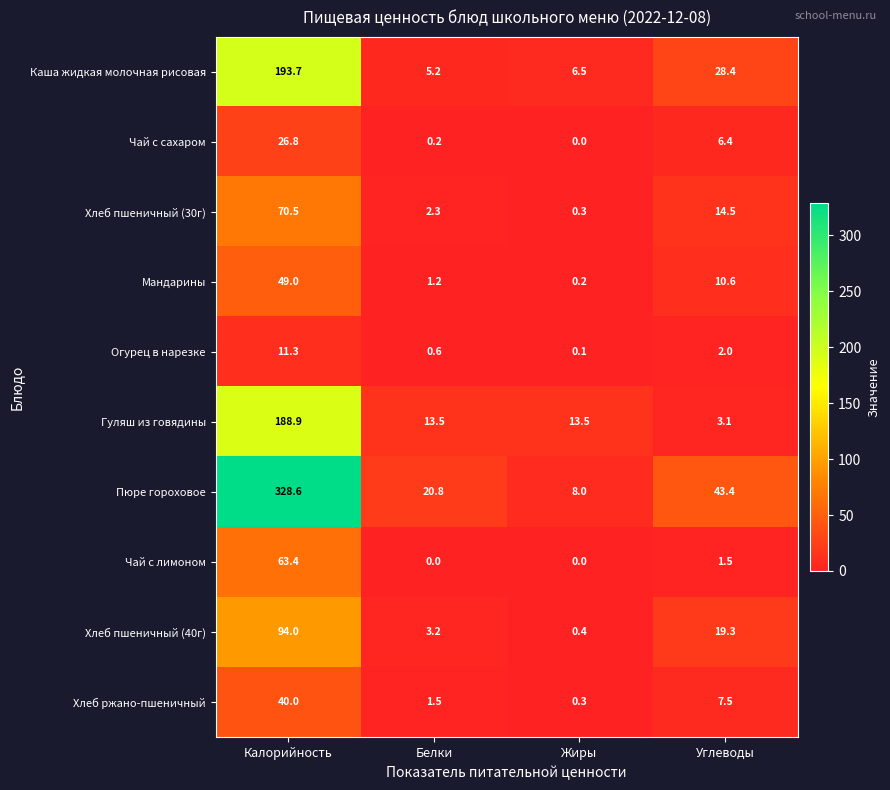

How many values in the Хлеб пшеничный (40г) series exceed 19?

2